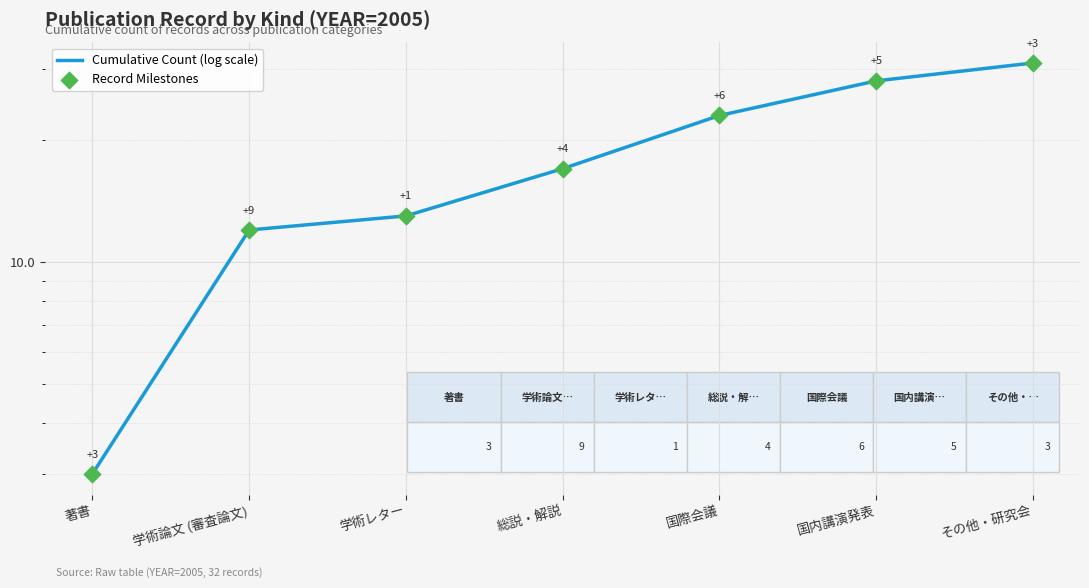

Which series reaches the minimum Y coordinate?

Cumulative Count (log scale)